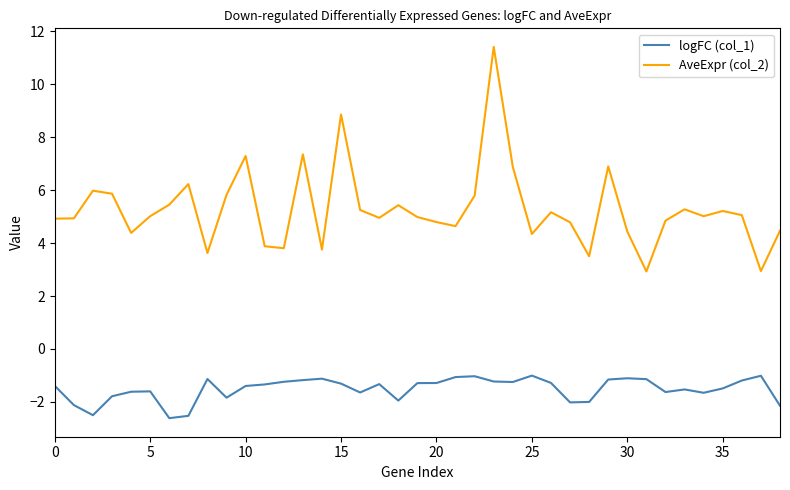

List the series in order of their peak value, lowest first.

logFC (col_1), AveExpr (col_2)